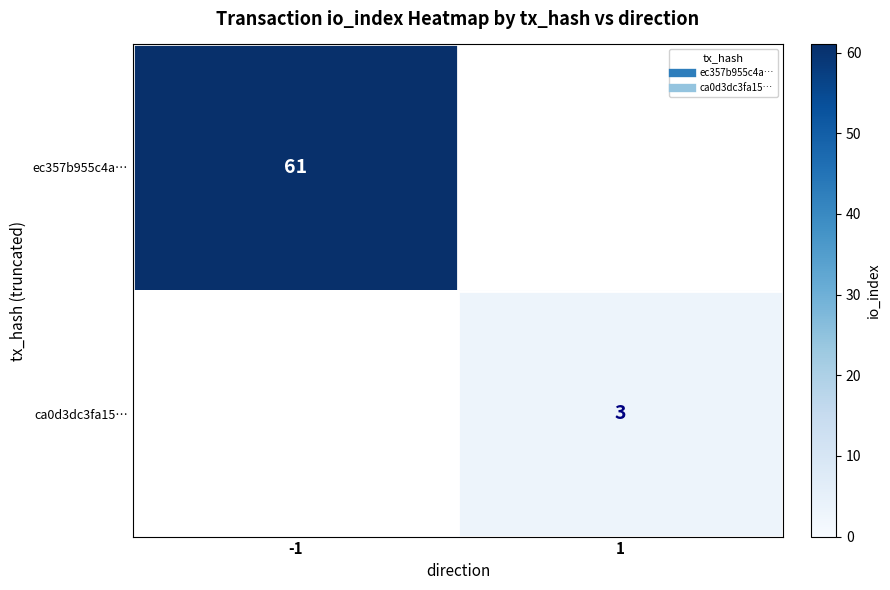

What is the difference between the ec357b955c4a… values at -1 and 1?

61